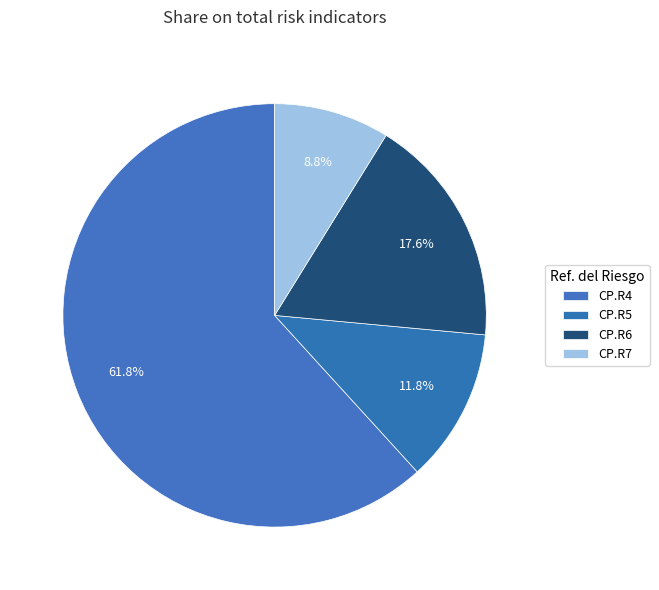

Count the number of slices in the pie.

4